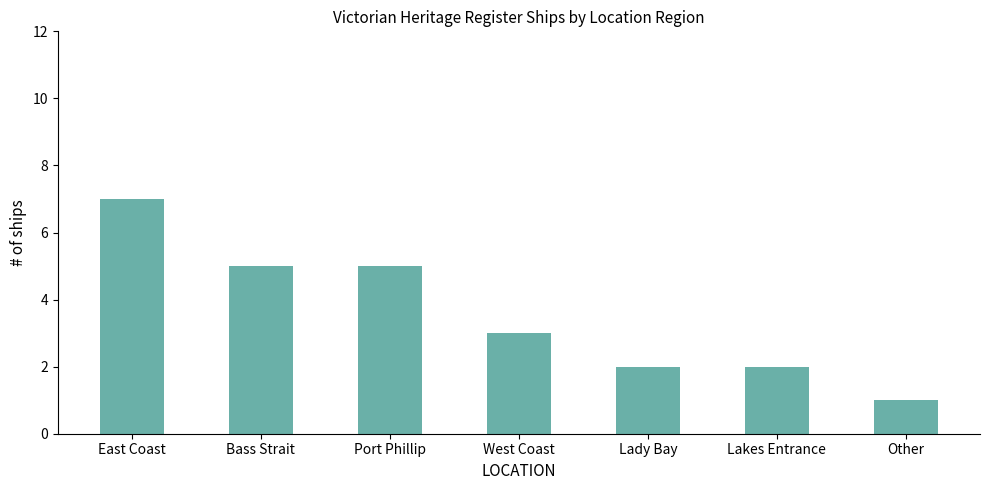

Approximately how many times larger is the value at Lady Bay compared to Other?

2.0